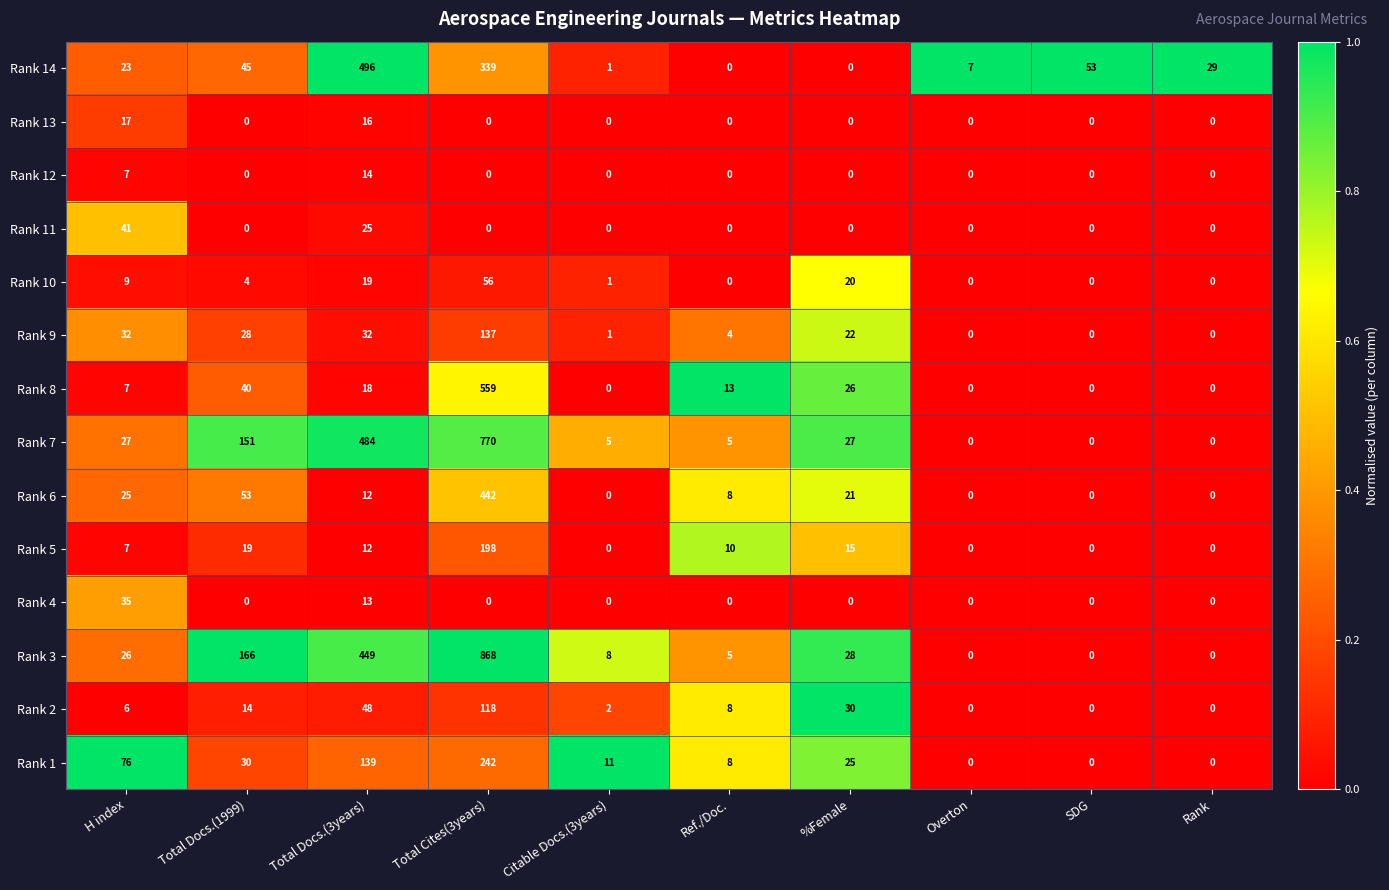

Where is Rank 14 nearest to the value 248?

Total Cites(3years)